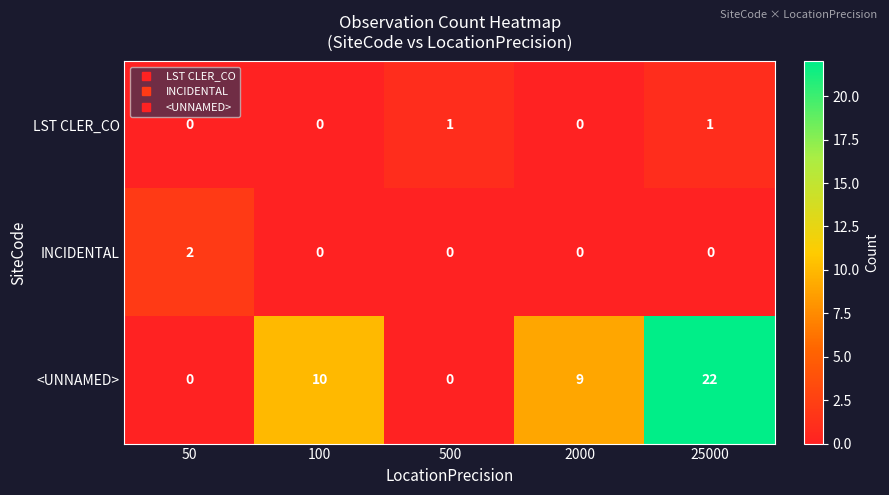

Where is <UNNAMED> nearest to the value 11?

100